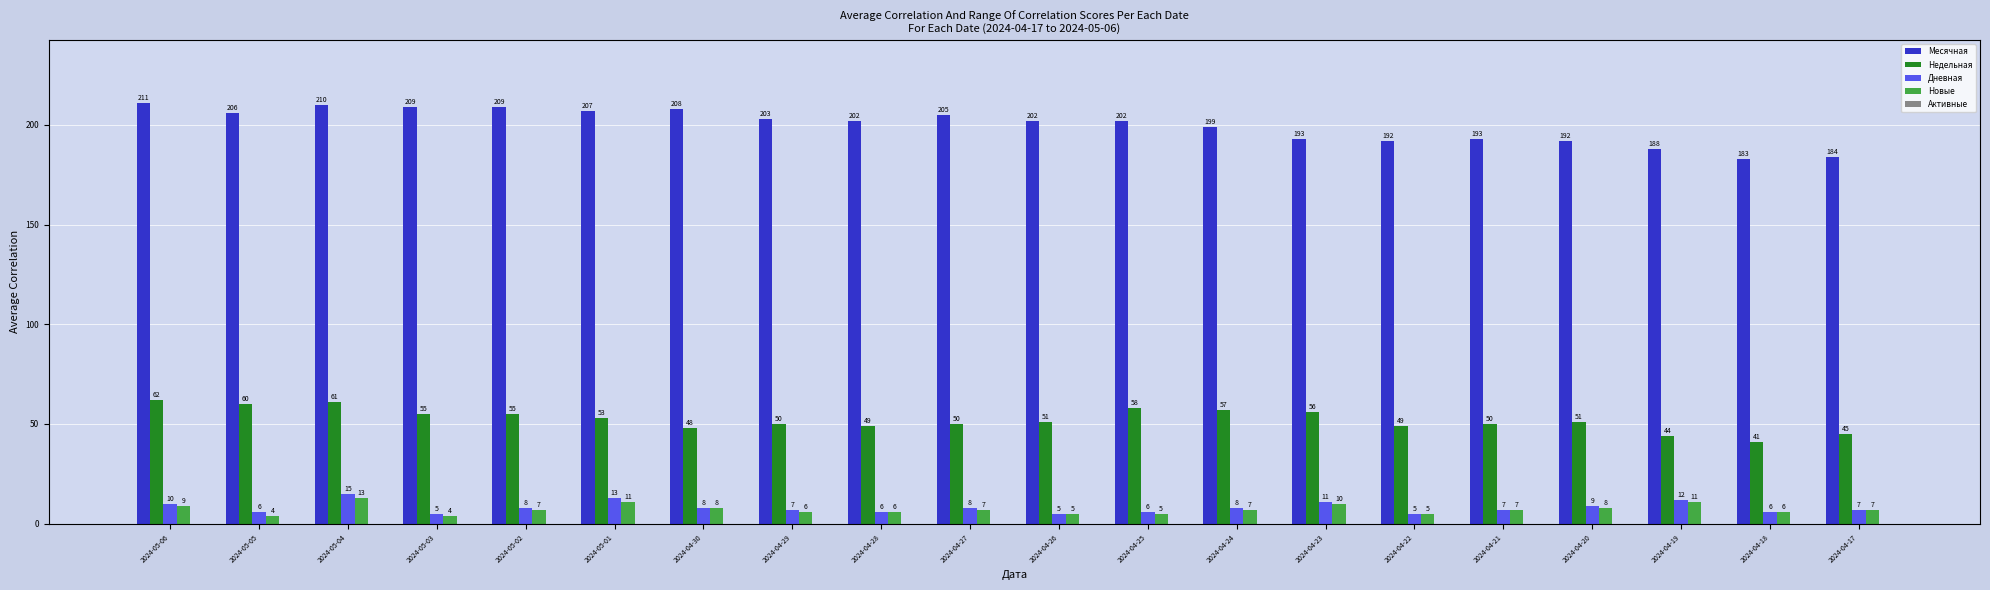

Which series has the largest total across all categories?

Месячная